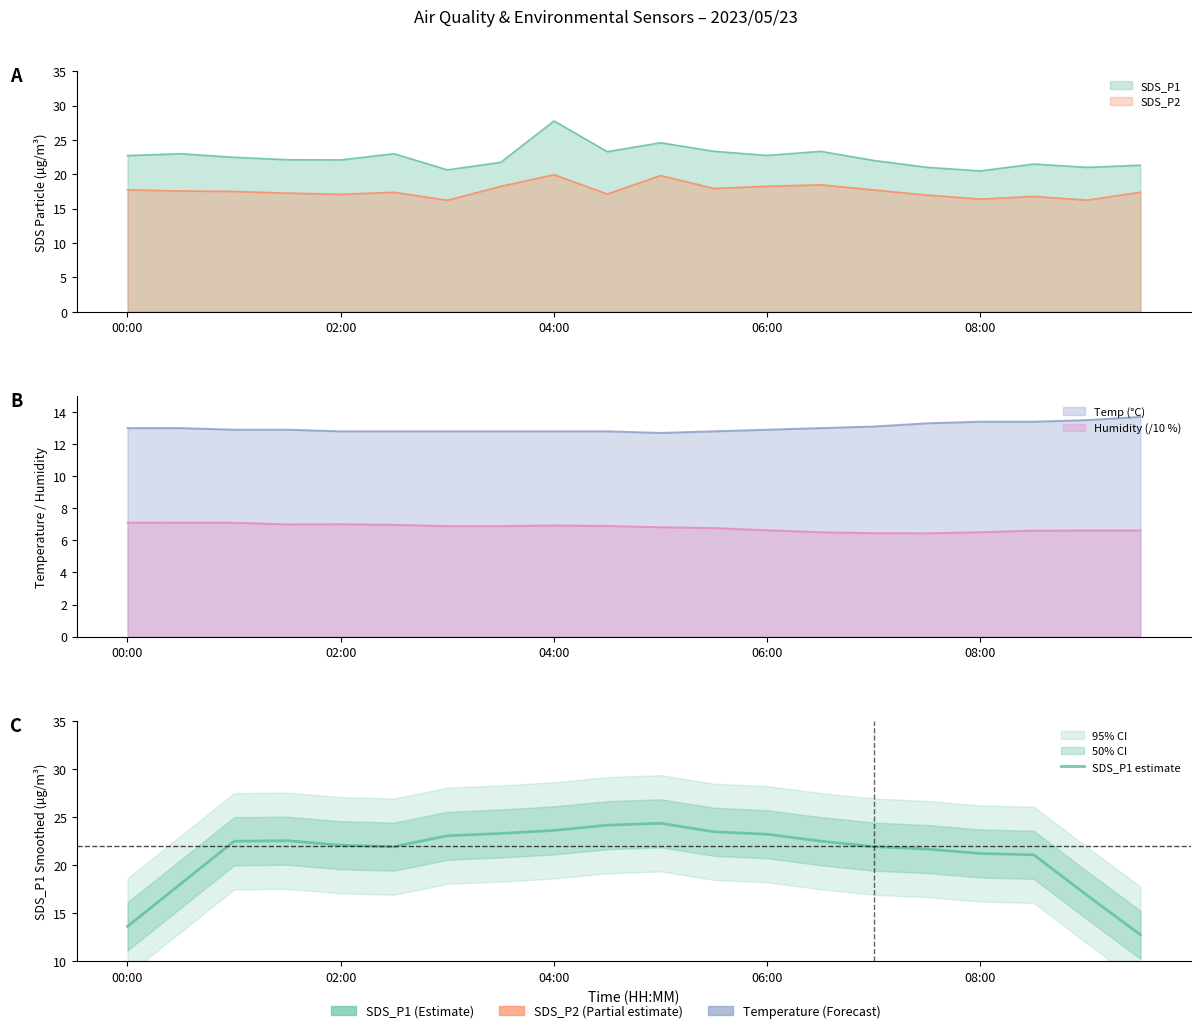

What is the value of the 10th point from the left?

24.2